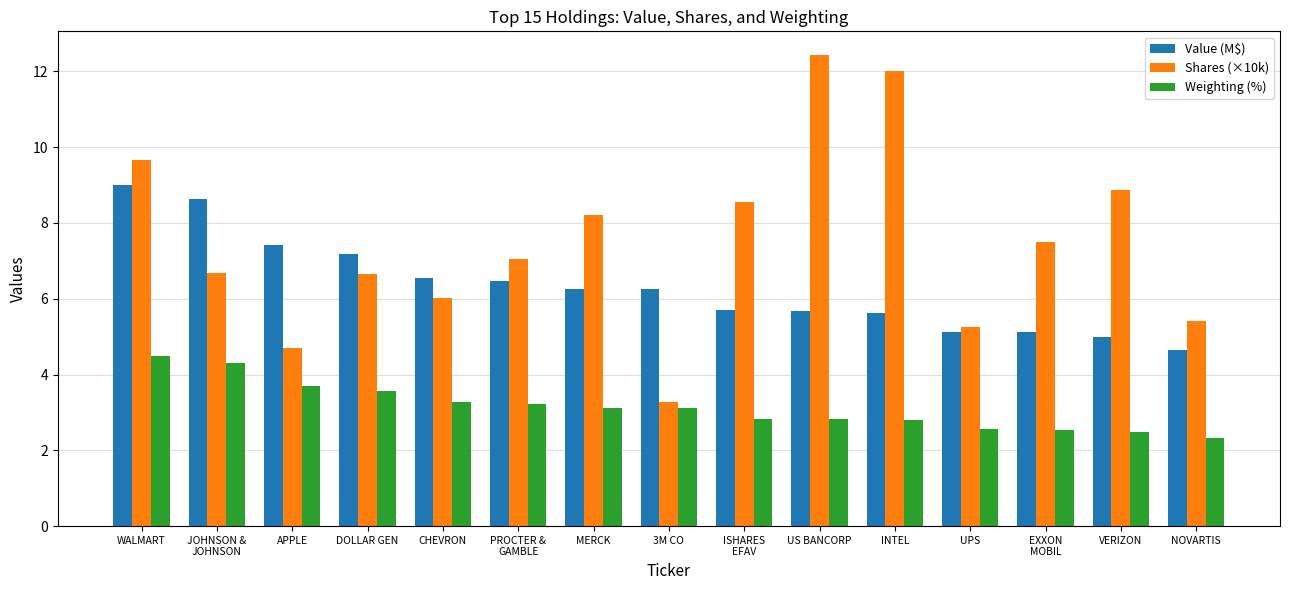

Which series has the largest total across all categories?

Shares (×10k)